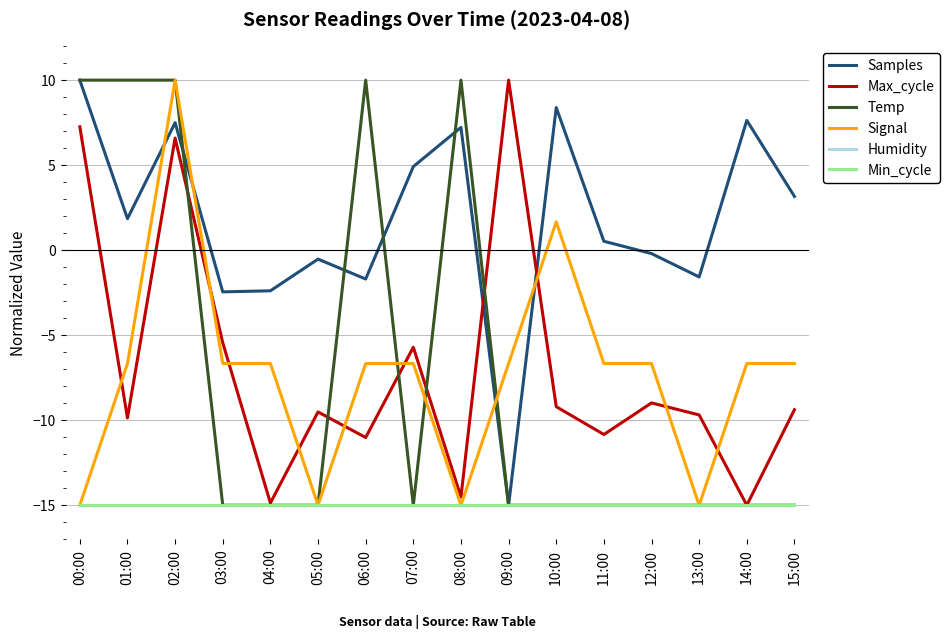

Does the chart have visible grid lines?

Yes